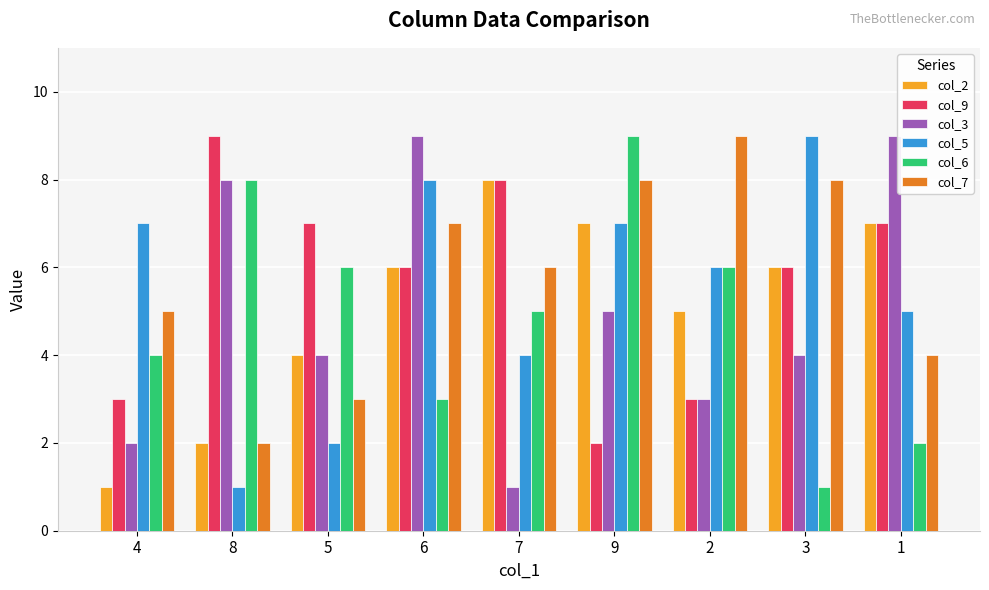

Which category has the highest value in the col_6 series?

9